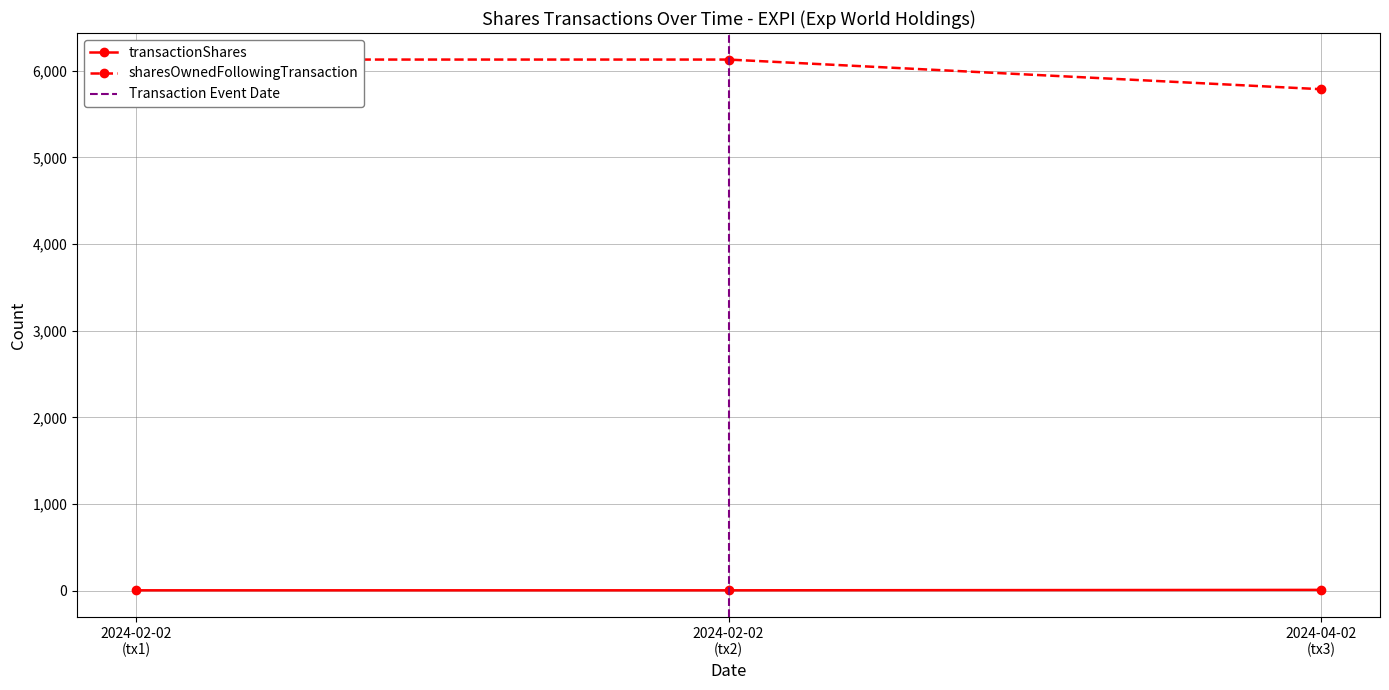

Rank the series at 2024-04-02 11:24:39 from lowest to highest value.

transactionShares, sharesOwnedFollowingTransaction